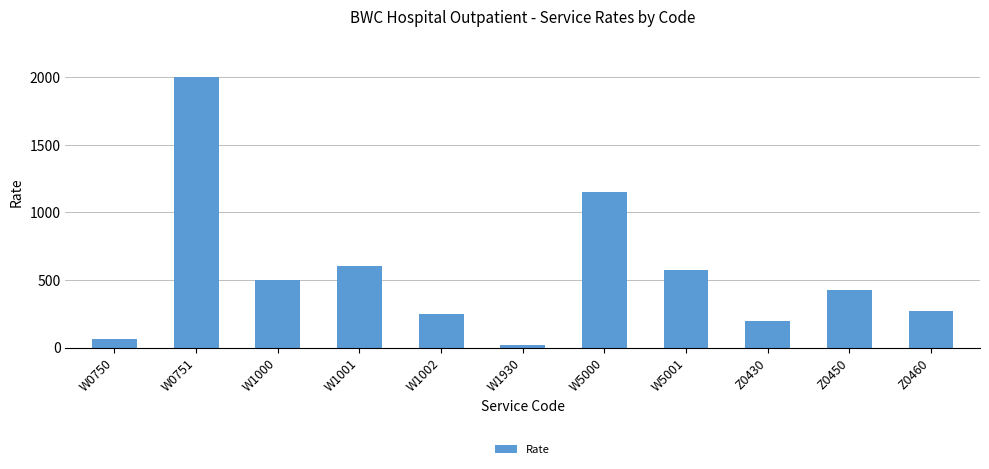

What is the average value?

549.9